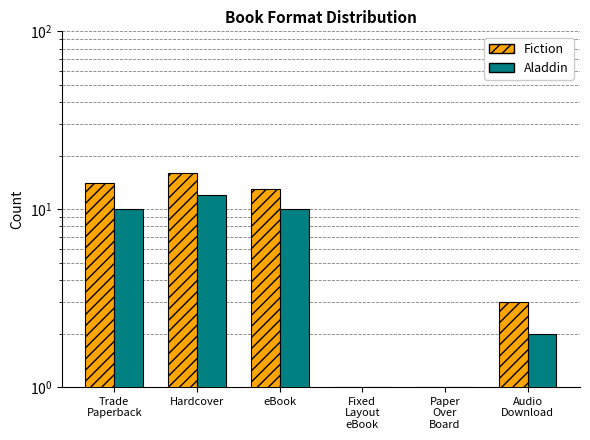

What are all the series names shown in the legend?

Fiction, Aladdin